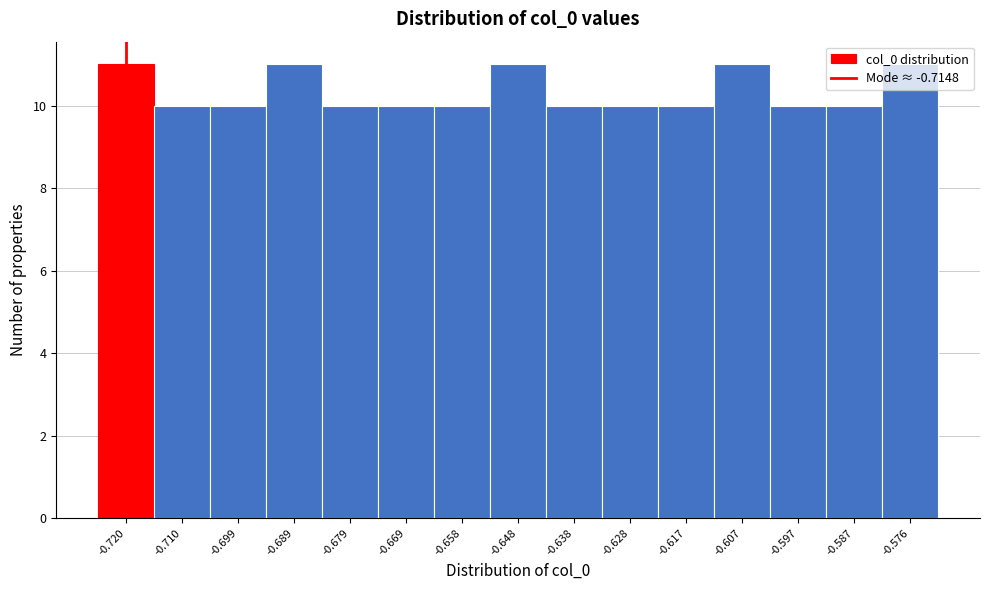

The value at -0.617 is 16. True or false?

False